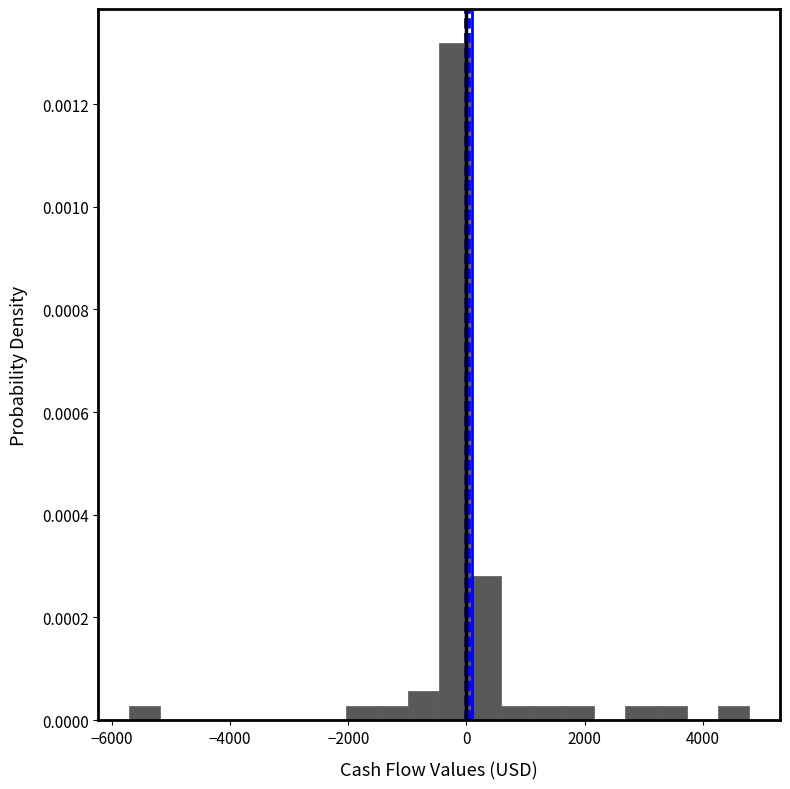

Around what value on the x-axis is the tallest bar? Give the approximate position of its centre, as read against the axis.

-200